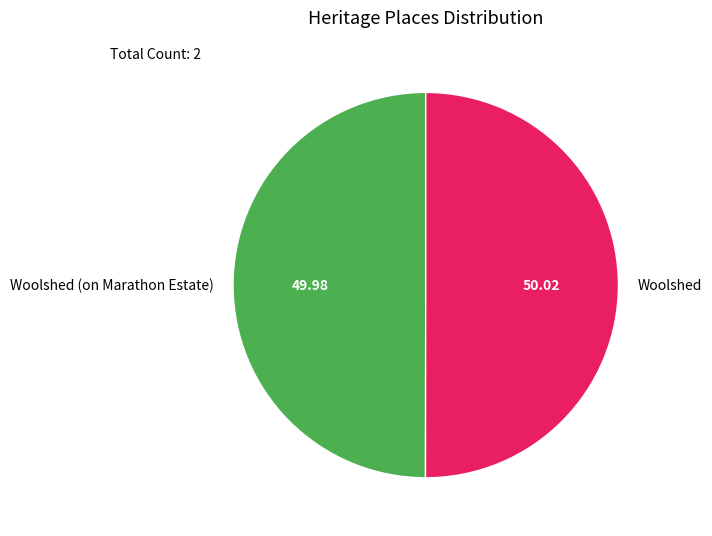

Combined, do Woolshed and Woolshed (on Marathon Estate) account for over 50%?

Yes